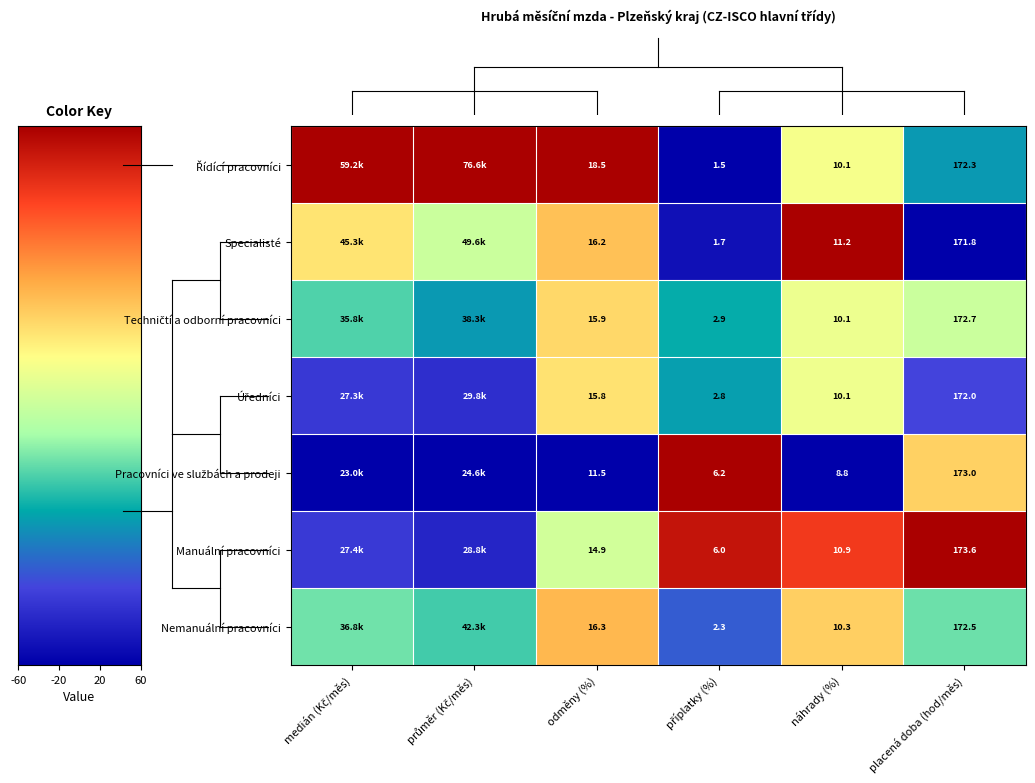

How many distinct data groups are displayed?

7